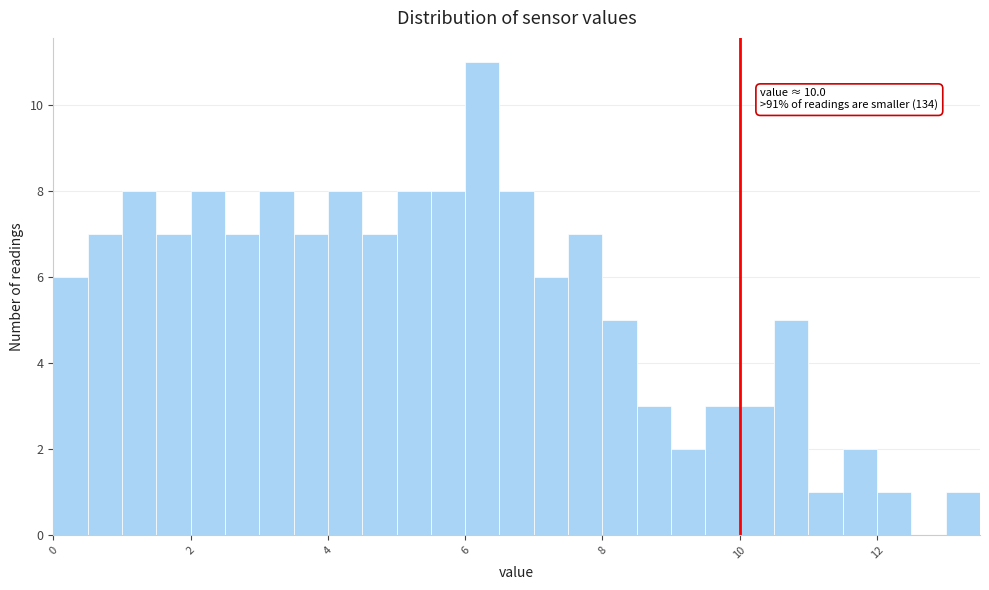

Around what value on the x-axis is the tallest bar? Give the approximate position of its centre, as read against the axis.

6.2